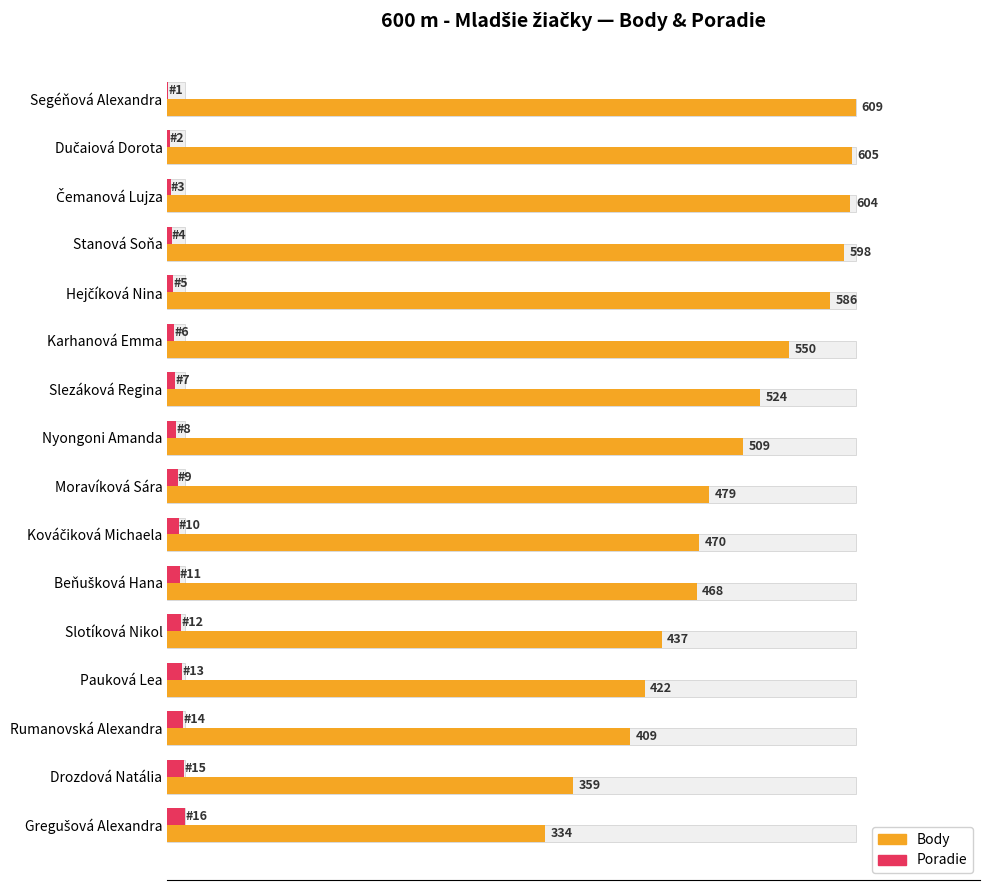

True or false: Poradie has a value of 11 at Nyongoni Amanda.

False